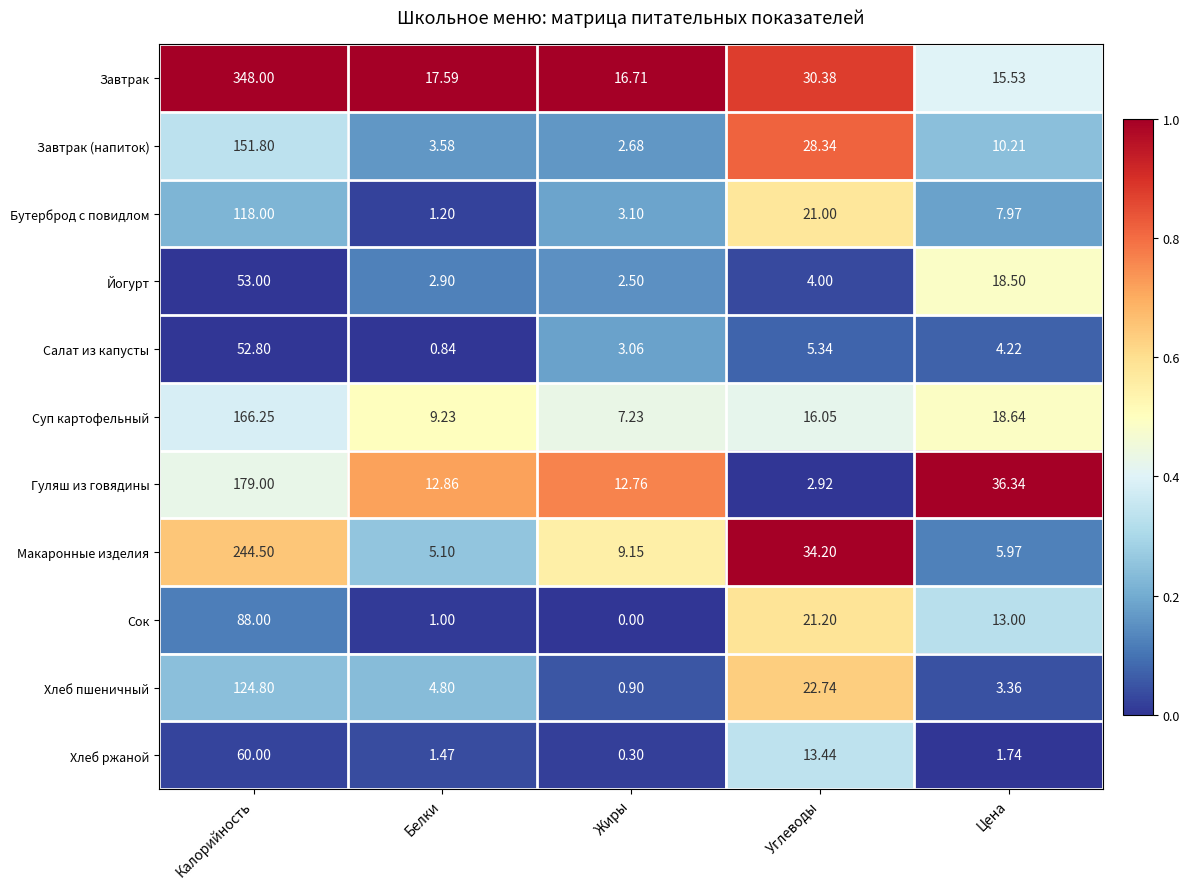

How many distinct data groups are displayed?

11